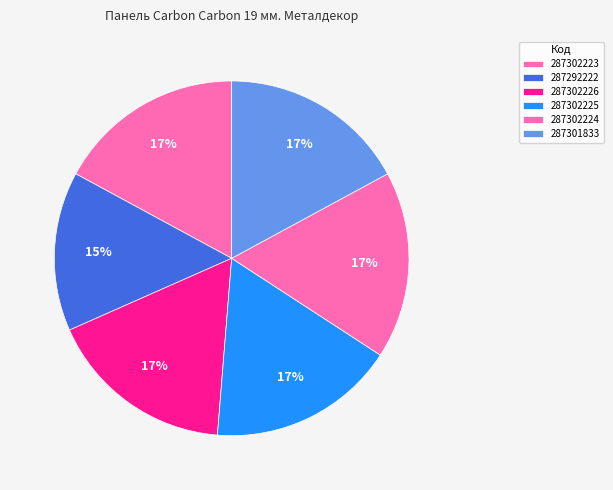

How many segments does this pie chart have?

6